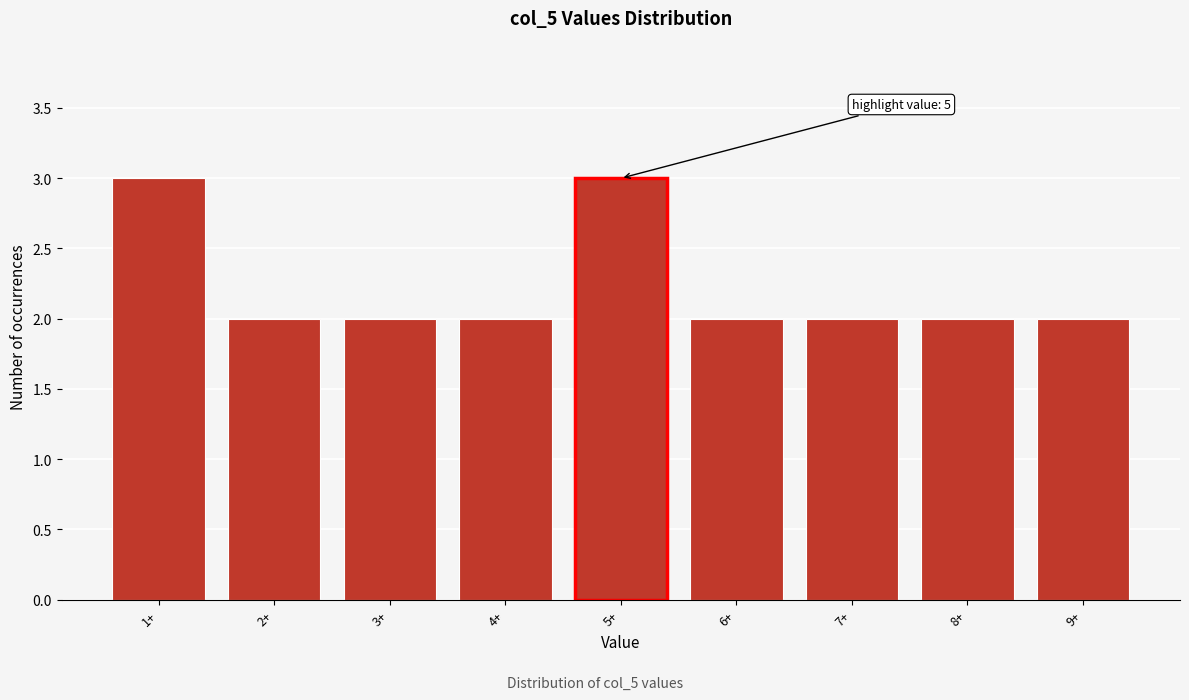

Reading left to right, what are all the values shown in this chart?

1+=3	2+=2	3+=2	4+=2	5+=3	6+=2	7+=2	8+=2	9+=2